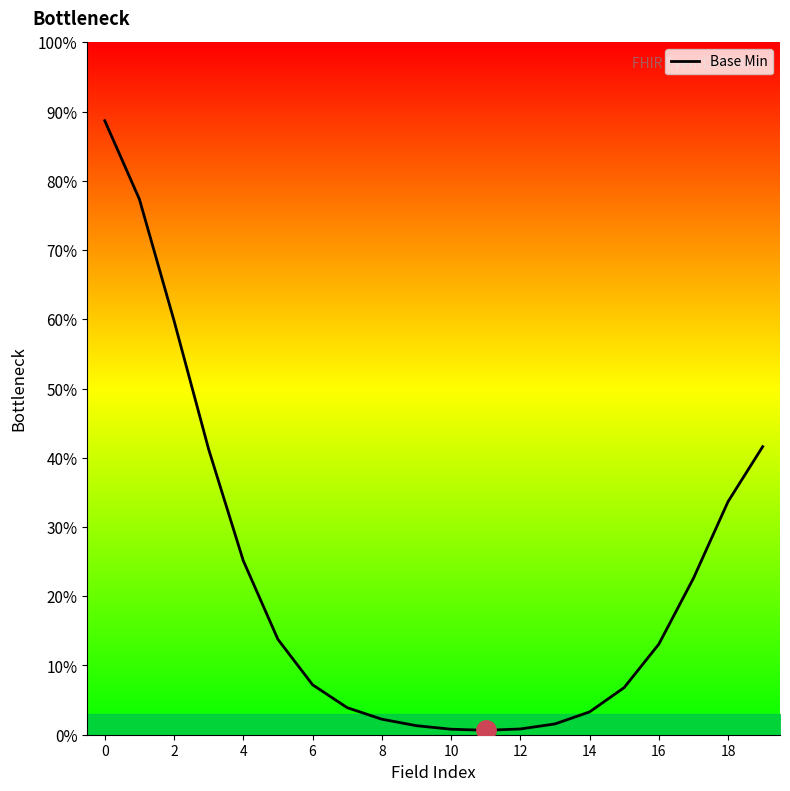

The value at 13 is 2.2. True or false?

False